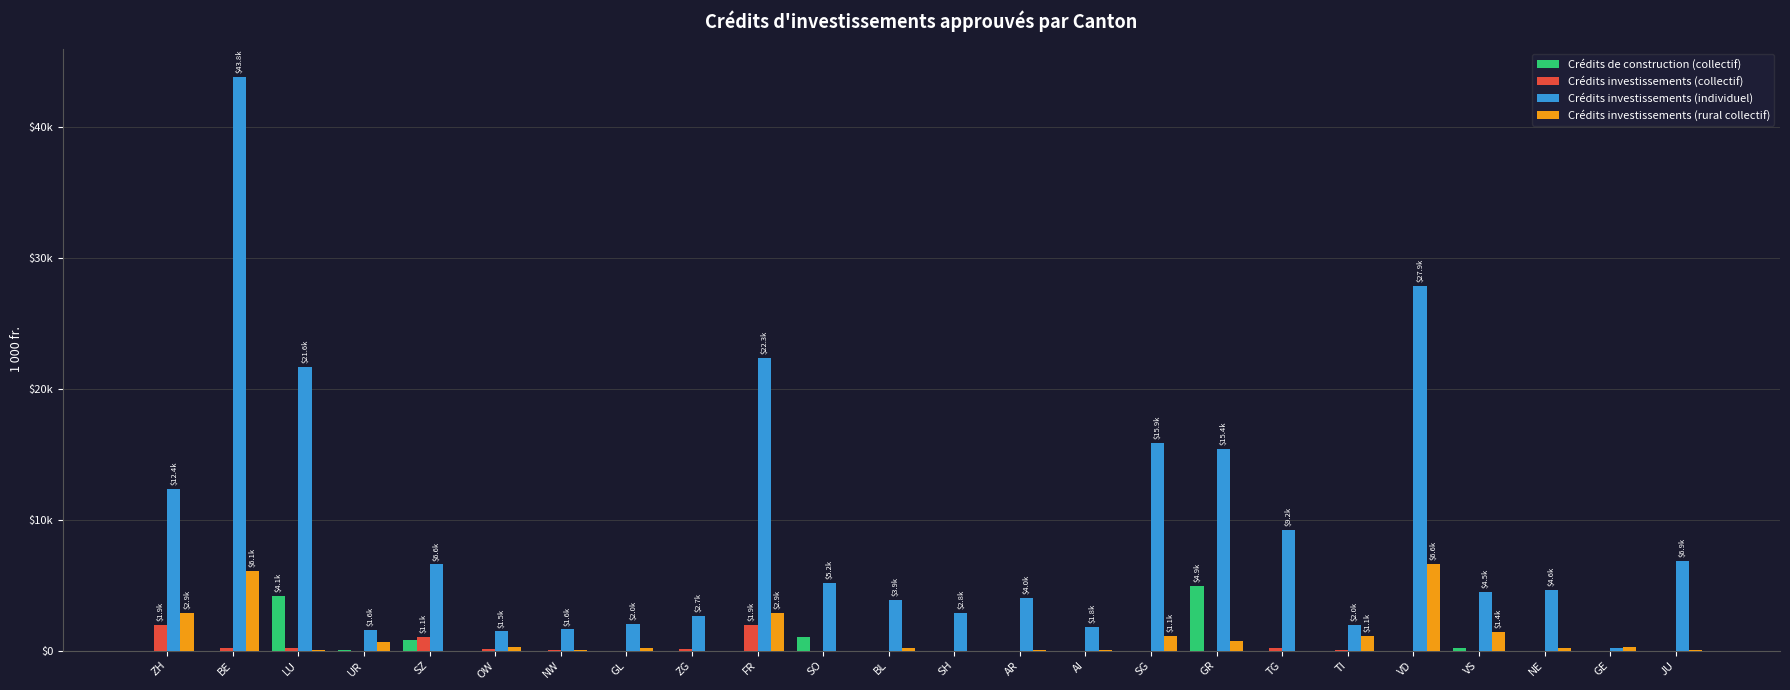

At which category is the sum across all series the highest?

BE